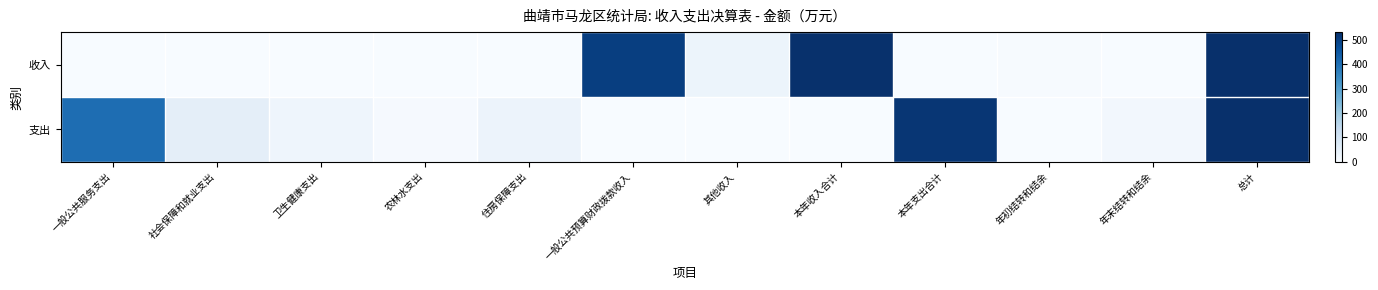

At which category is the sum across all series the highest?

总计